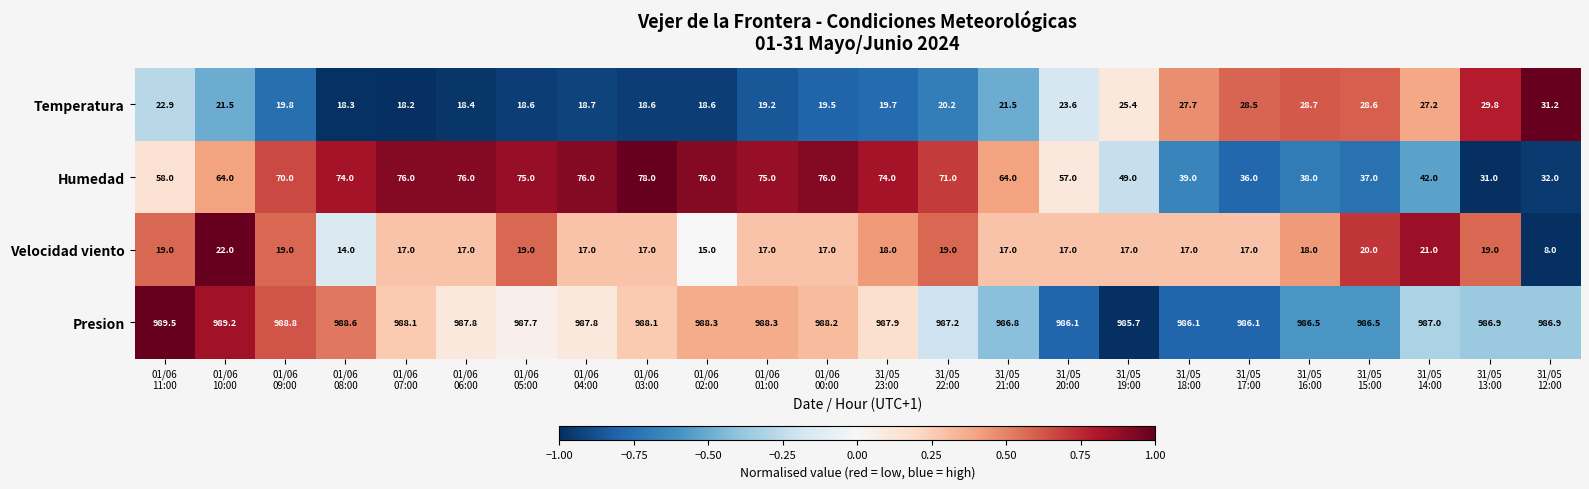

What is the sum of all Velocidad viento values?

418.0